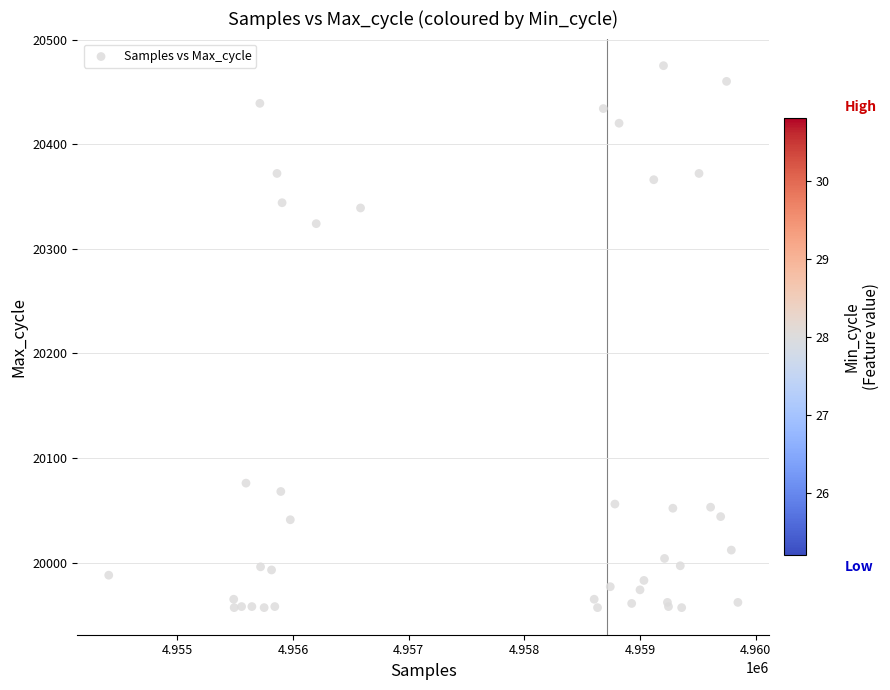

What Y value in the scatter plot is closest to 20216?

20324